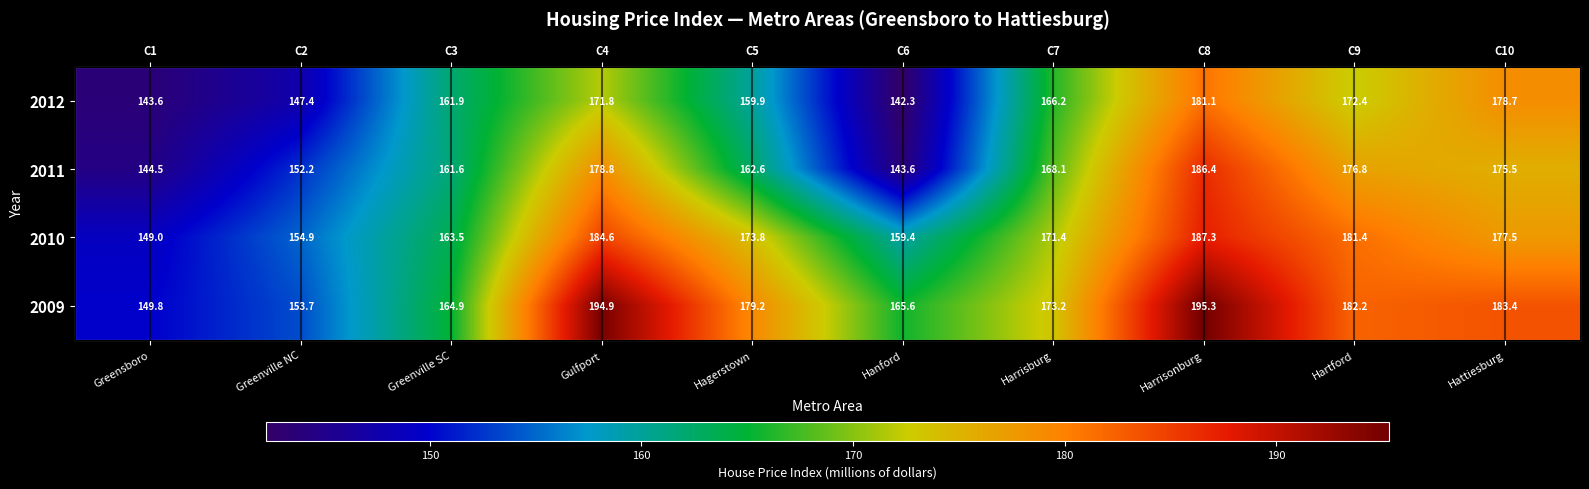

Rank the series by their average value, from highest to lowest.

2009, 2010, 2011, 2012